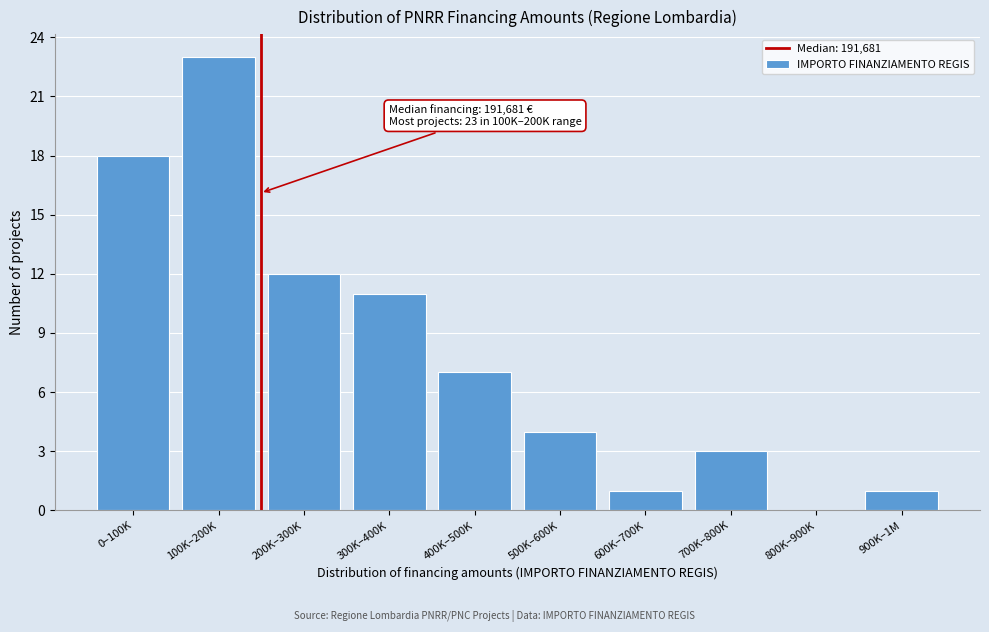

Reading right to left, extract all data points from this chart.

900K–1M=1	800K–900K=0	700K–800K=3	600K–700K=1	500K–600K=4	400K–500K=7	300K–400K=11	200K–300K=12	100K–200K=23	0–100K=18